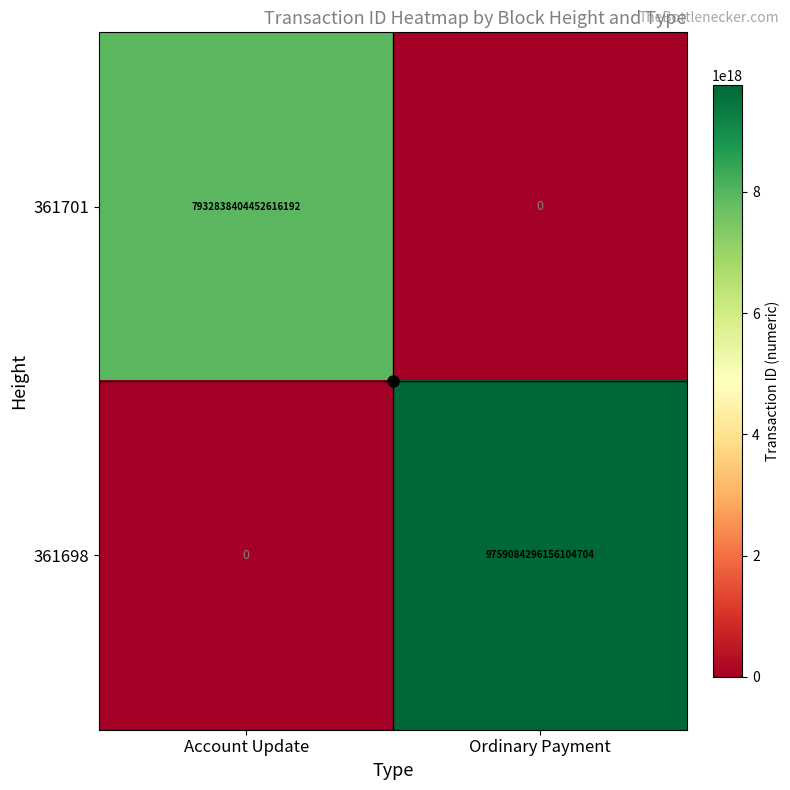

Between Account Update and Ordinary Payment, which series saw the biggest shift?

361698